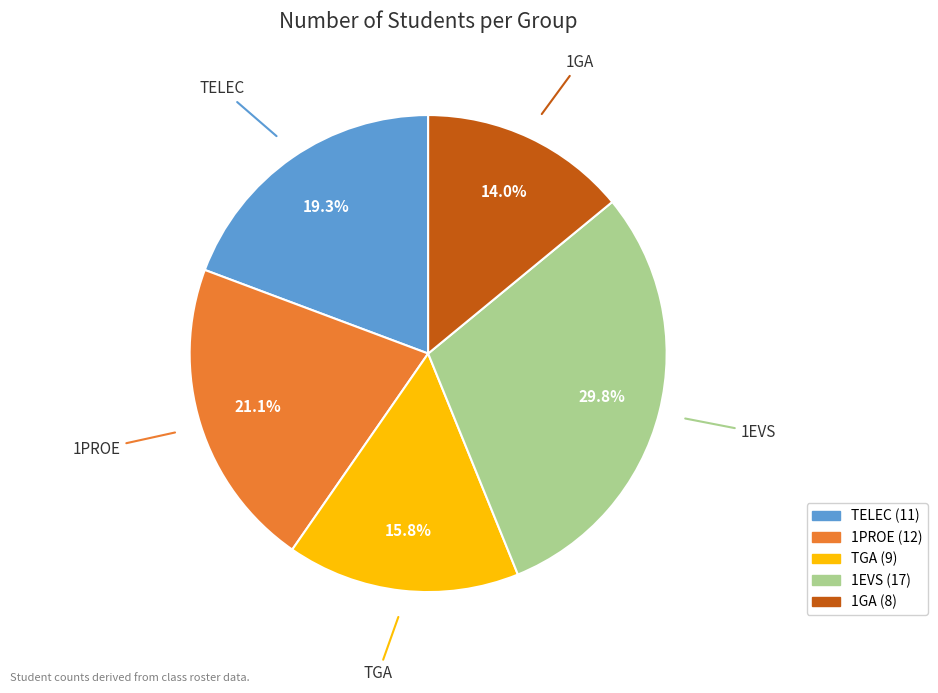

Does 1GA account for over 50% of the chart?

No